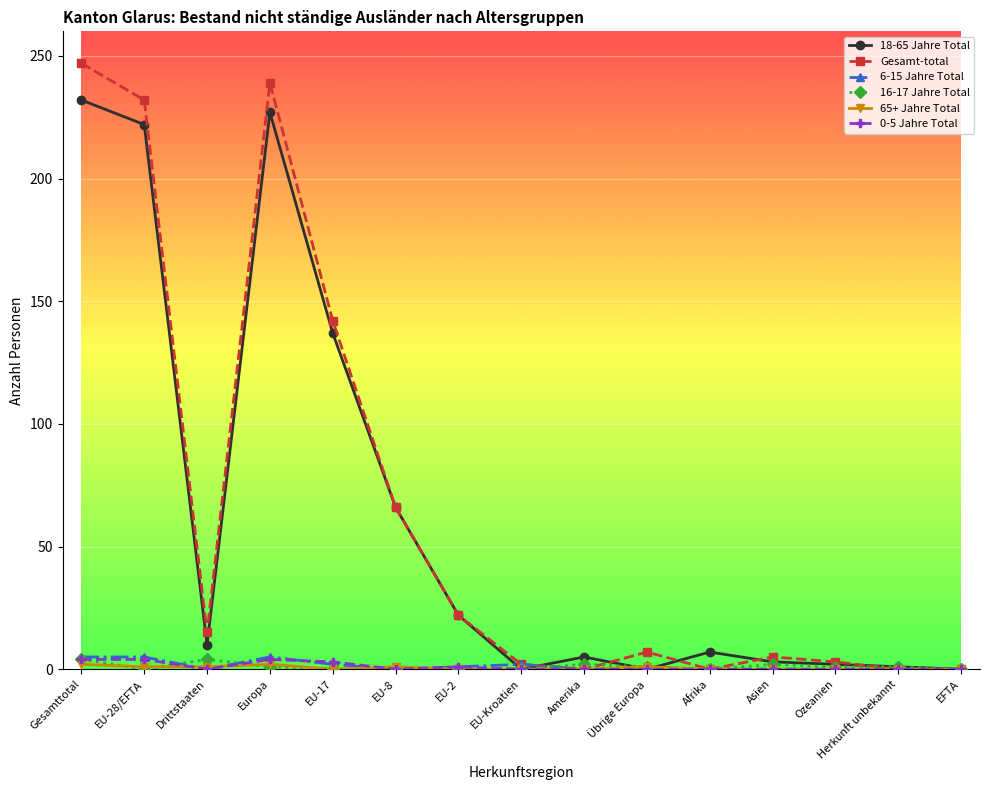

What is the label of the 9th point from the right?

EU-2